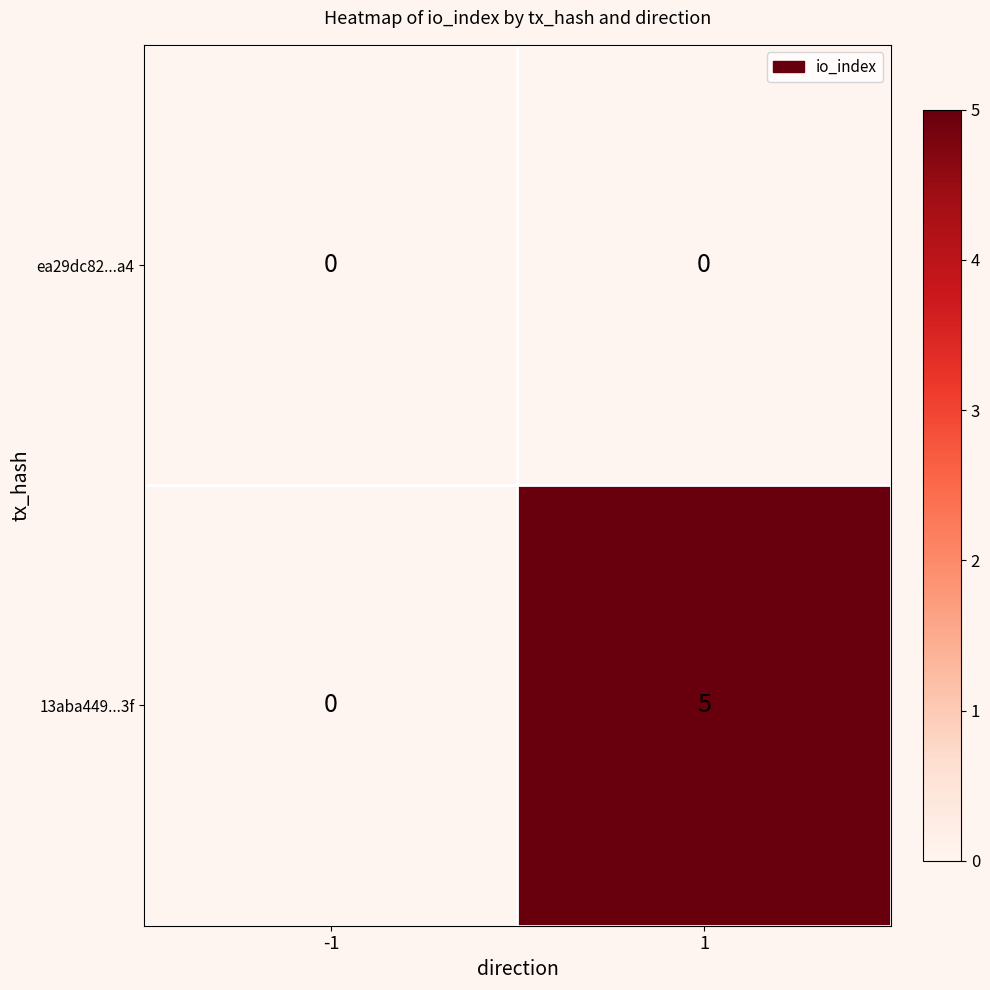

List the series in order of their overall mean, highest first.

13aba449...3f, ea29dc82...a4